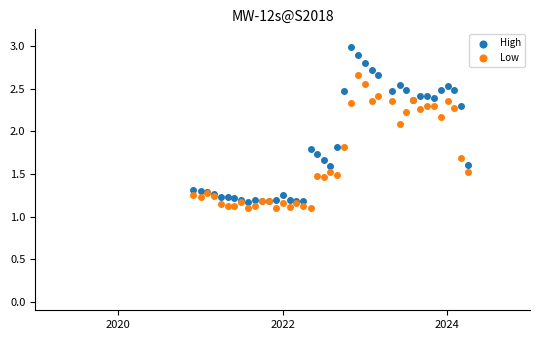

What is the X range (max minus min) for the scatter plot?

1217.0